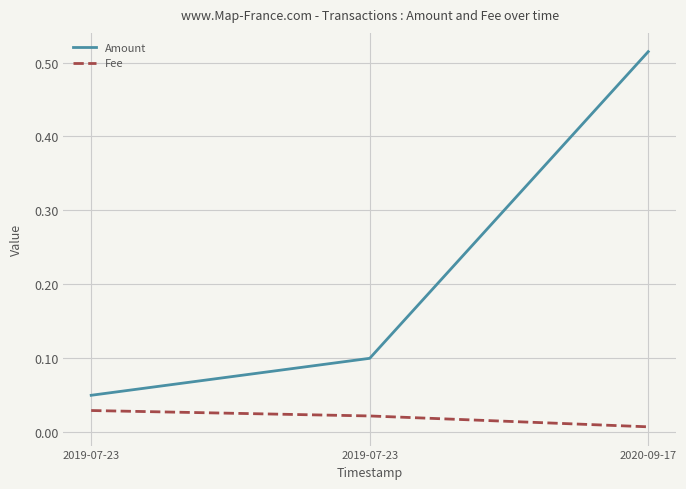

Which series has the largest total across all categories?

Amount